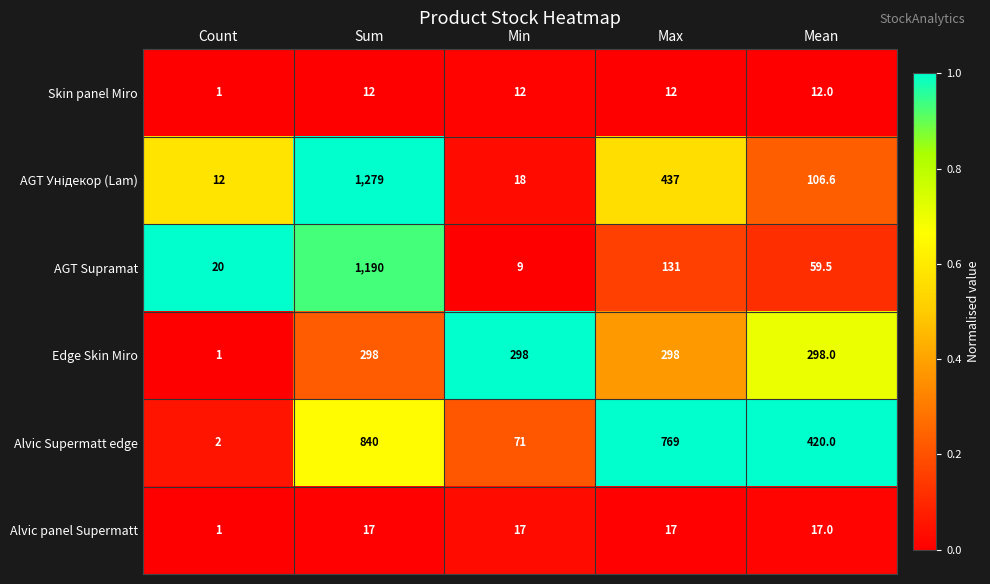

List the labels in order of AGT Supramat value, smallest first.

Min, Count, Mean, Max, Sum